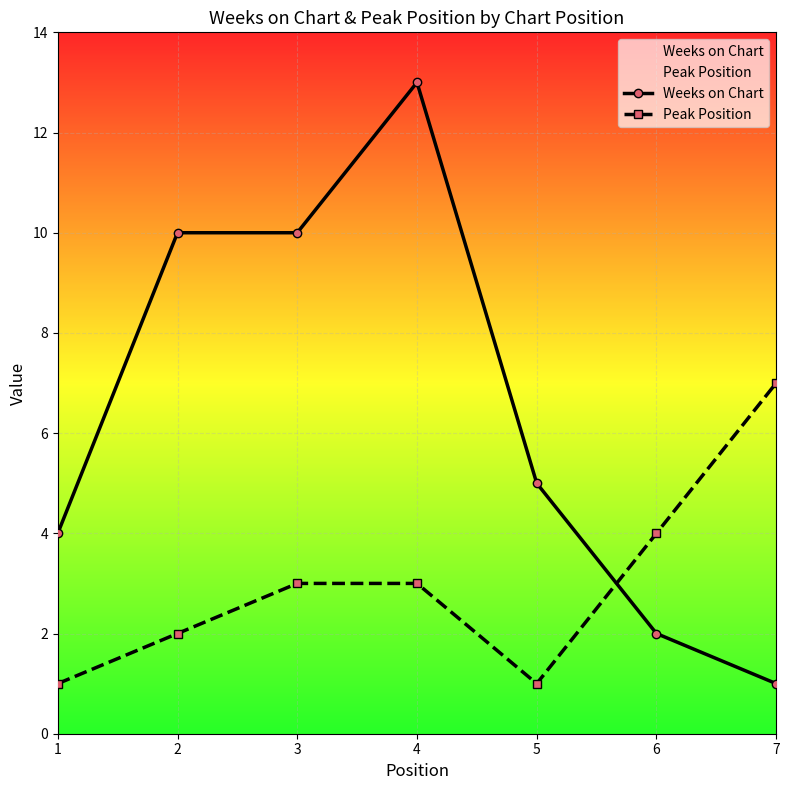

How many times do Peak Position and Weeks on Chart cross each other?

1